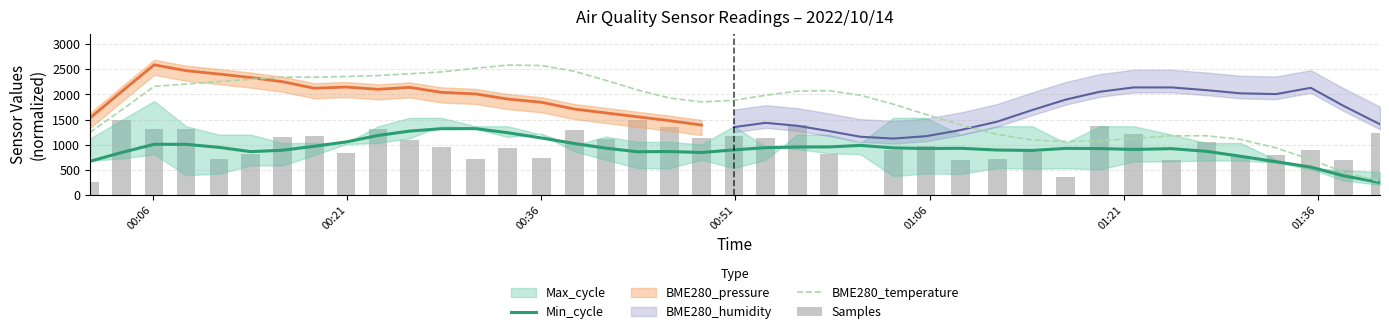

What is the highest value of the Min_cycle series?

1318.9